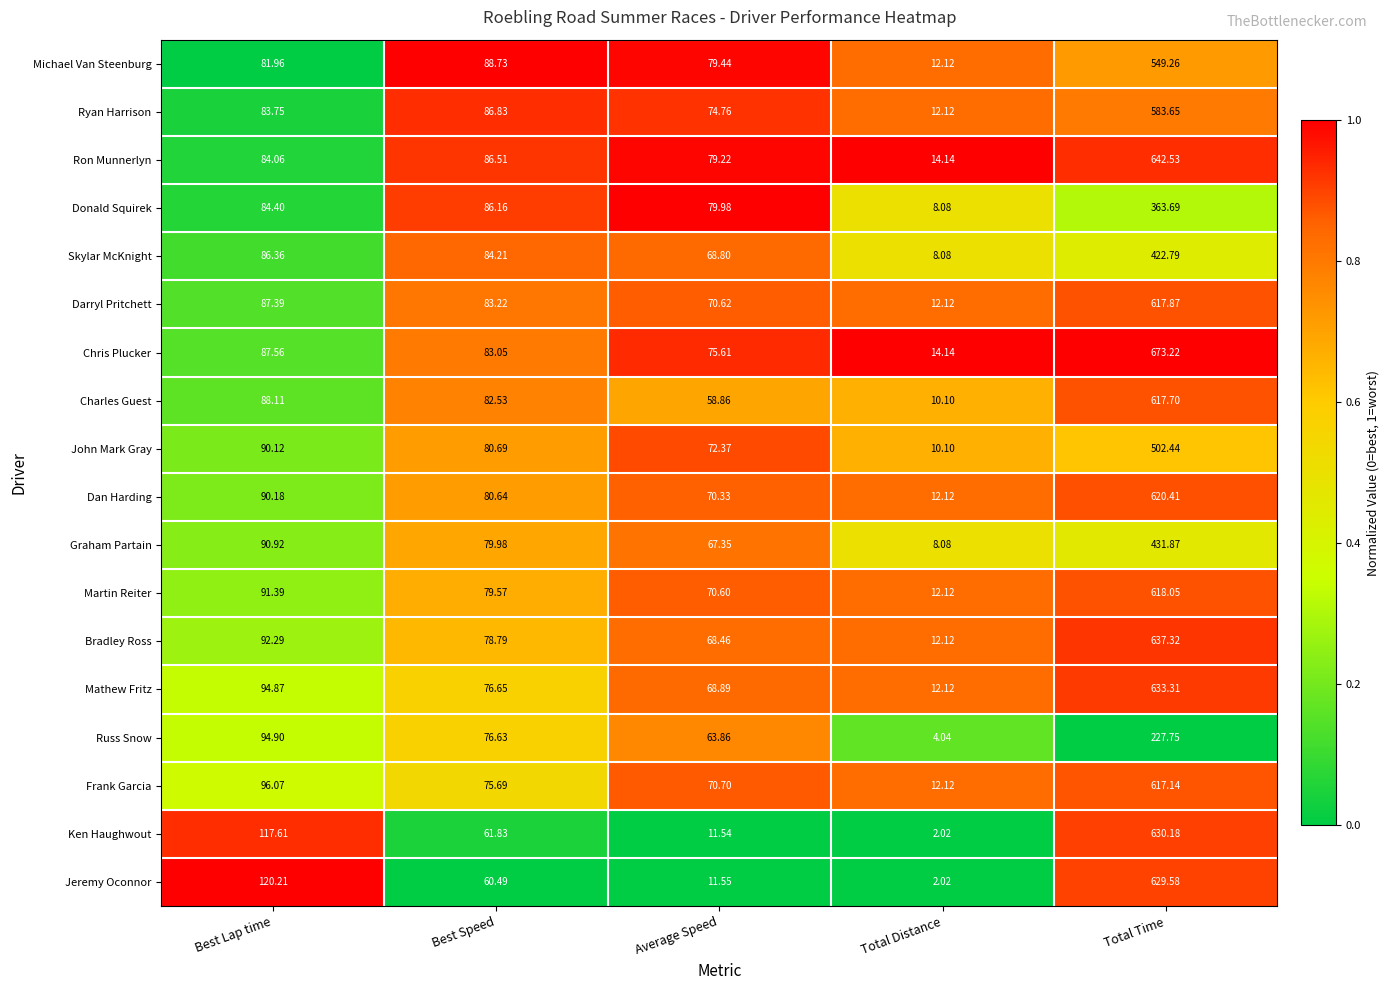

Rank the series at Best Lap time from lowest to highest value.

Michael Van Steenburg, Ryan Harrison, Ron Munnerlyn, Donald Squirek, Skylar McKnight, Darryl Pritchett, Chris Plucker, Charles Guest, John Mark Gray, Dan Harding, Graham Partain, Martin Reiter, Bradley Ross, Mathew Fritz, Russ Snow, Frank Garcia, Ken Haughwout, Jeremy Oconnor